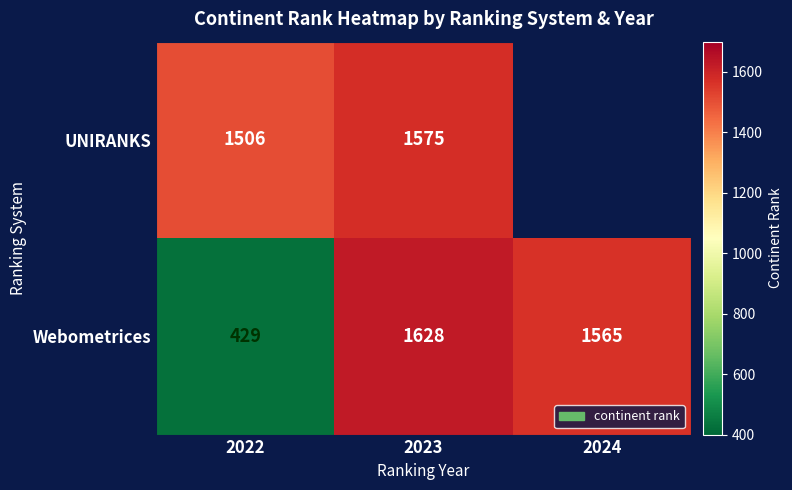

True or false: UNIRANKS has a value of 2685 at 2022.

False